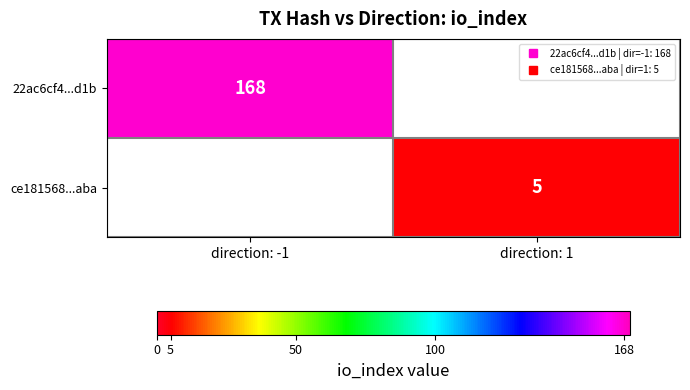

Is it true that ce181568...aba equals 5.0 at direction: 1?

True